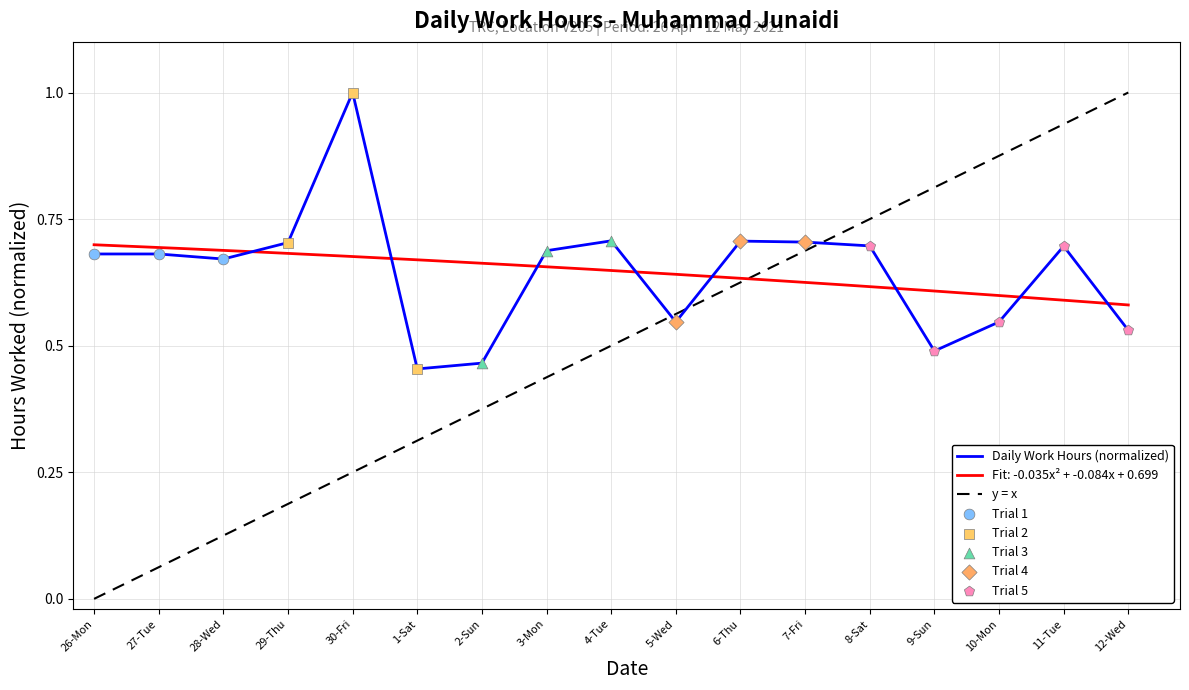

What is the change in value from 29-Thu to 10-Mon?

-0.2